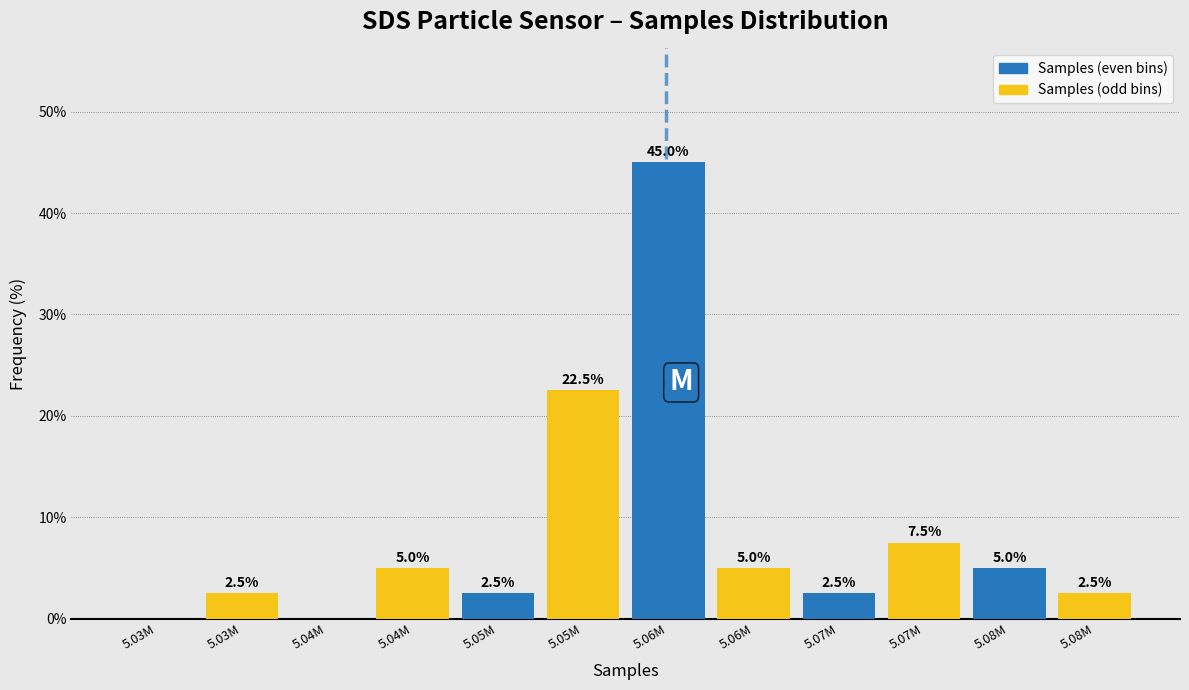

At which category does the chart reach its peak across all series?

5.06M